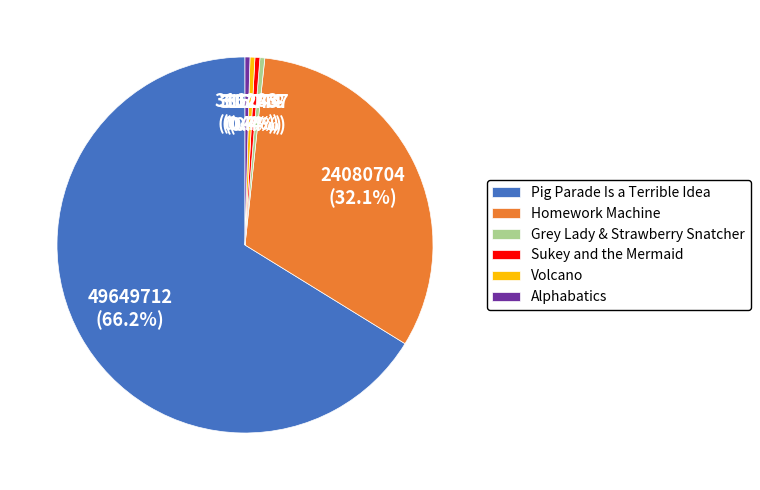

What is the ratio of the value at Homework Machine to the value at Pig Parade Is a Terrible Idea?

0.5